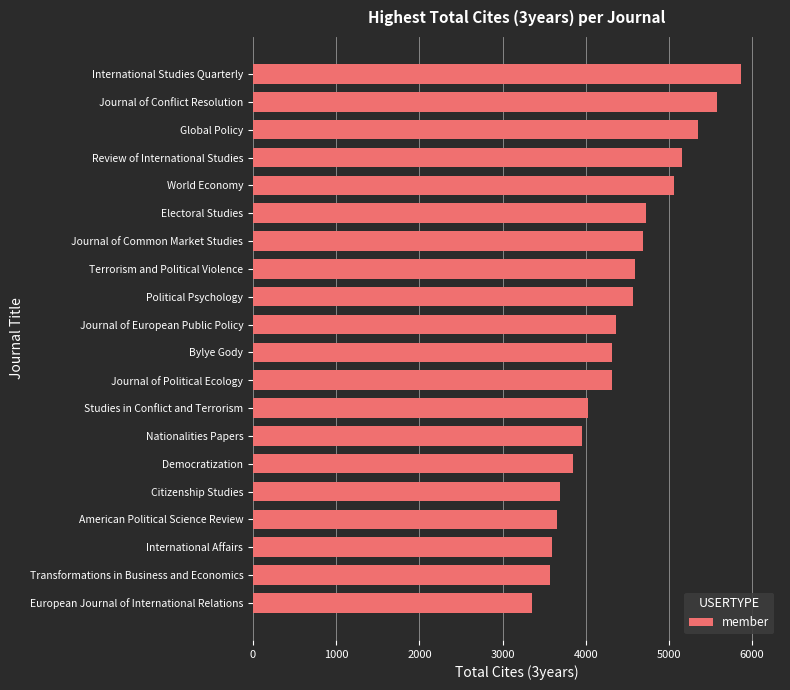

The value at Electoral Studies is 4727. True or false?

True